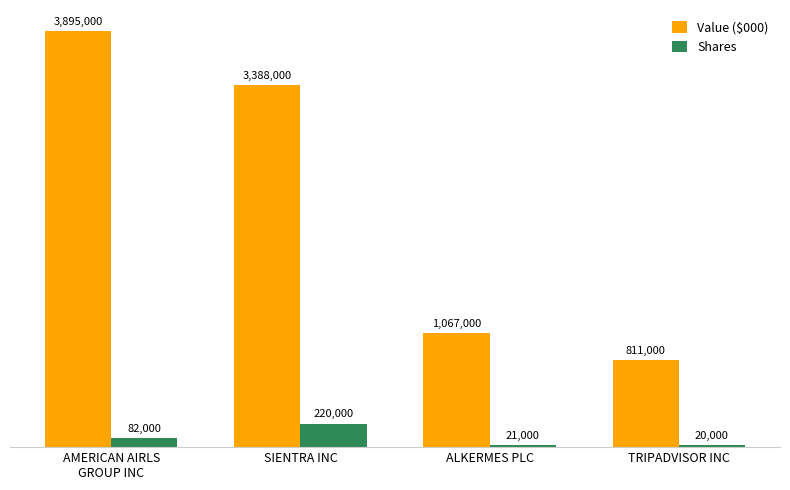

Reading left to right, list all the values displayed in this chart.

Value ($000): 3895000	3388000	1067000	811000
Shares: 82000	220000	21000	20000